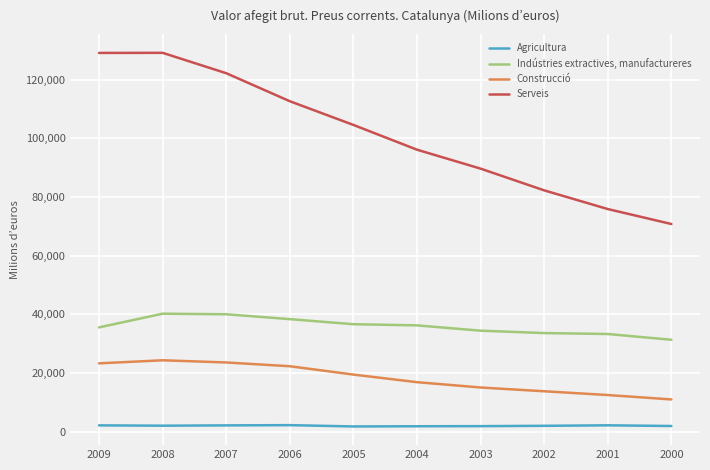

What is the maximum value for Serveis?

129115